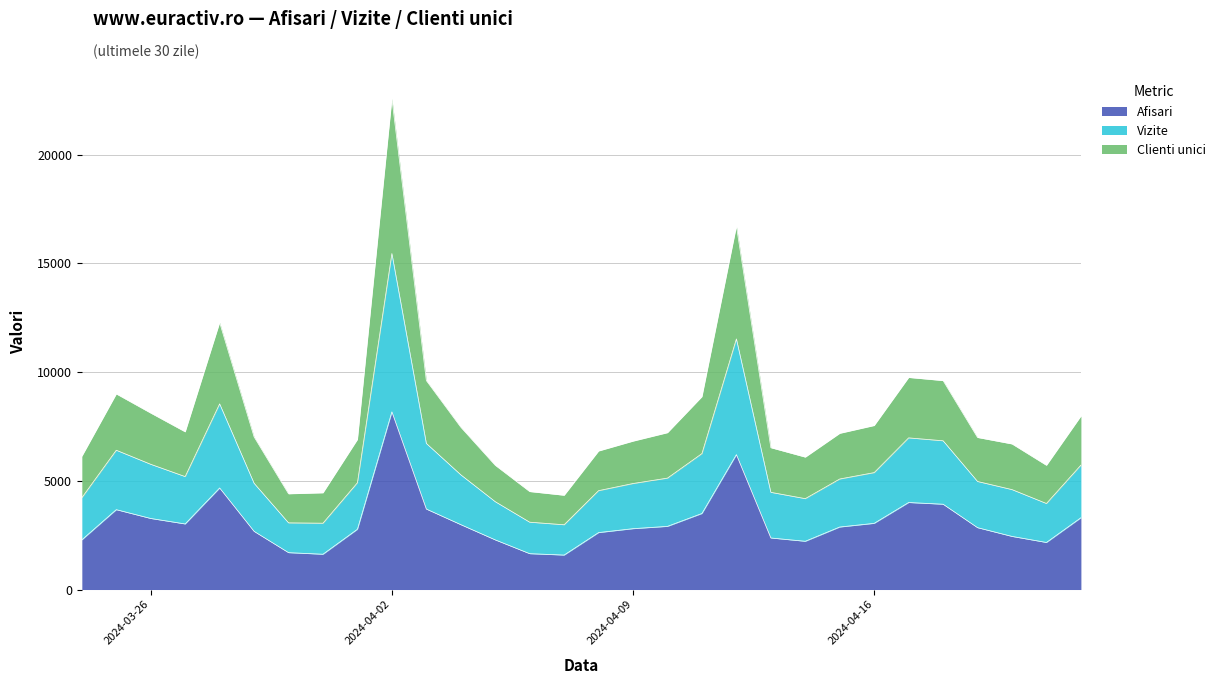

What is the value of the Afisari point at the 21st from the left?

2371